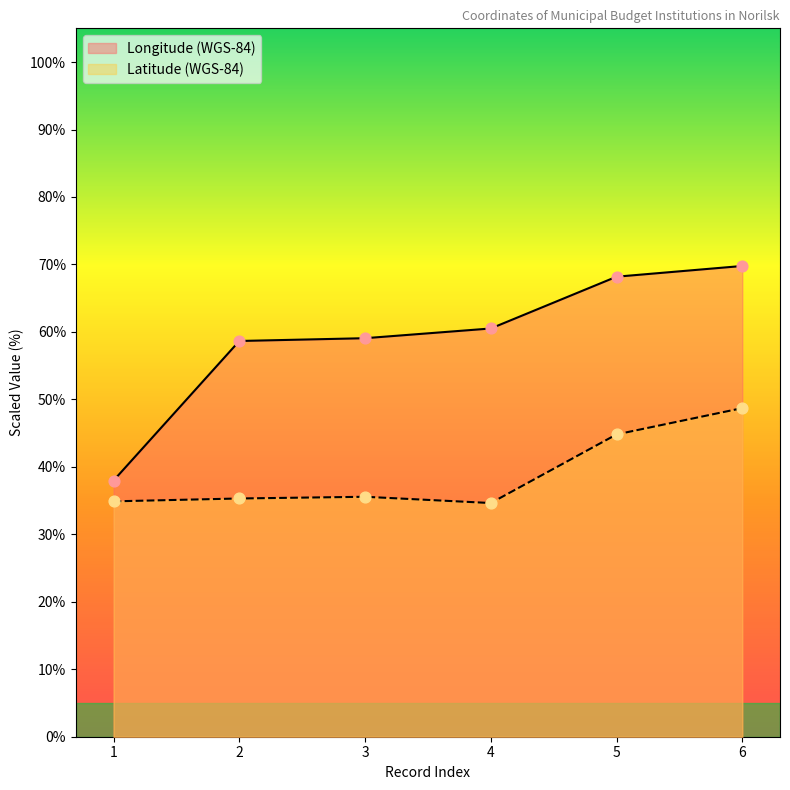

Is the value of Longitude (WGS-84) at 2 greater than the value of Latitude (WGS-84) at 2?

Yes